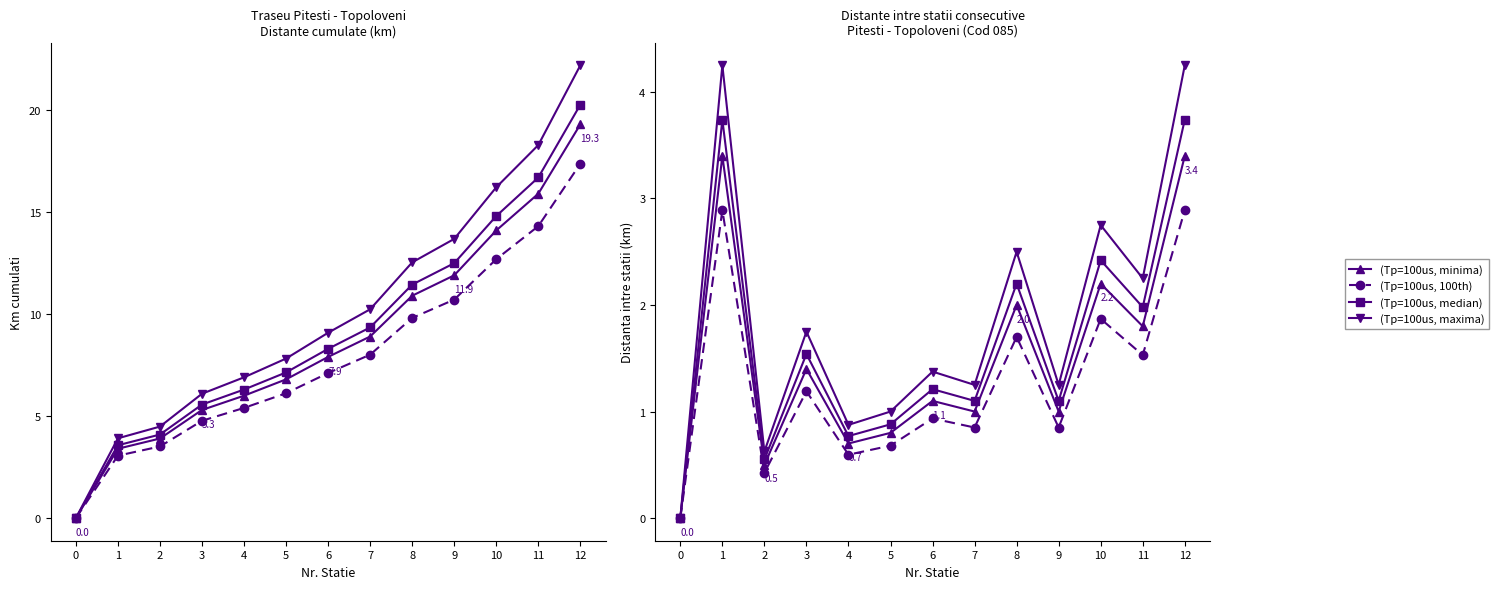

Reading right to left, transcribe all the data shown in this chart.

(Tp=100us, minima): 3.4	1.8	2.2	1.0	2.0	1.0	1.1	0.8	0.7	1.4	0.5	3.4	0.0
(Tp=100us, 100th): 2.9	1.5	1.9	0.8	1.7	0.8	0.9	0.7	0.6	1.2	0.4	2.9	0.0
(Tp=100us, median): 3.7	2.0	2.4	1.1	2.2	1.1	1.2	0.9	0.8	1.5	0.6	3.7	0.0
(Tp=100us, maxima): 4.2	2.3	2.7	1.2	2.5	1.2	1.4	1.0	0.9	1.8	0.6	4.2	0.0